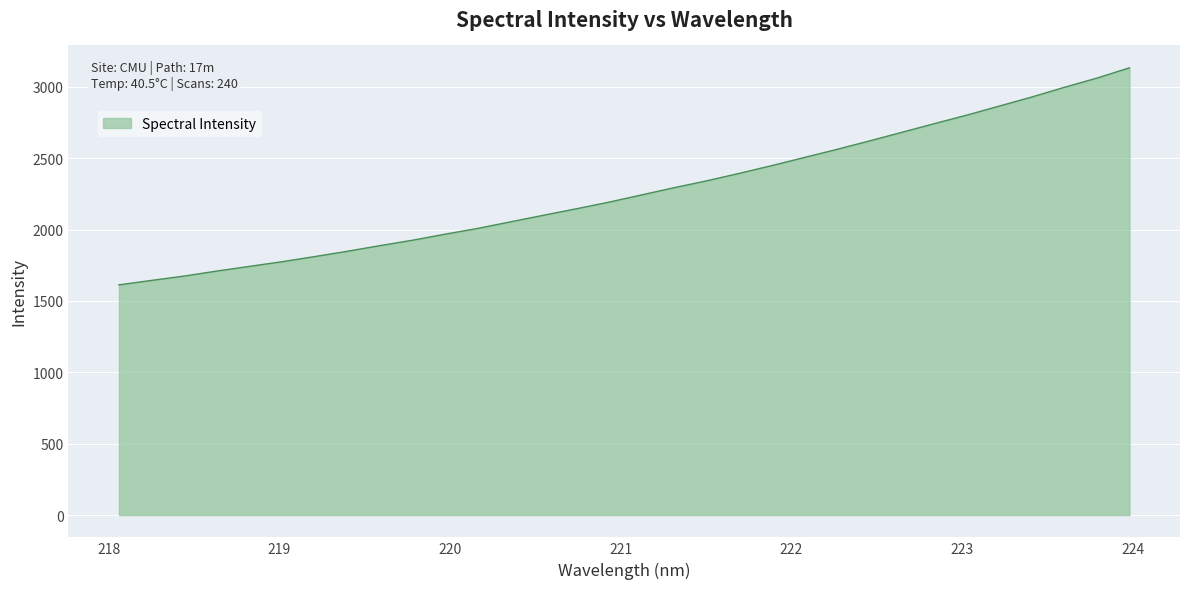

What is the minimum value shown in the chart?

1612.8